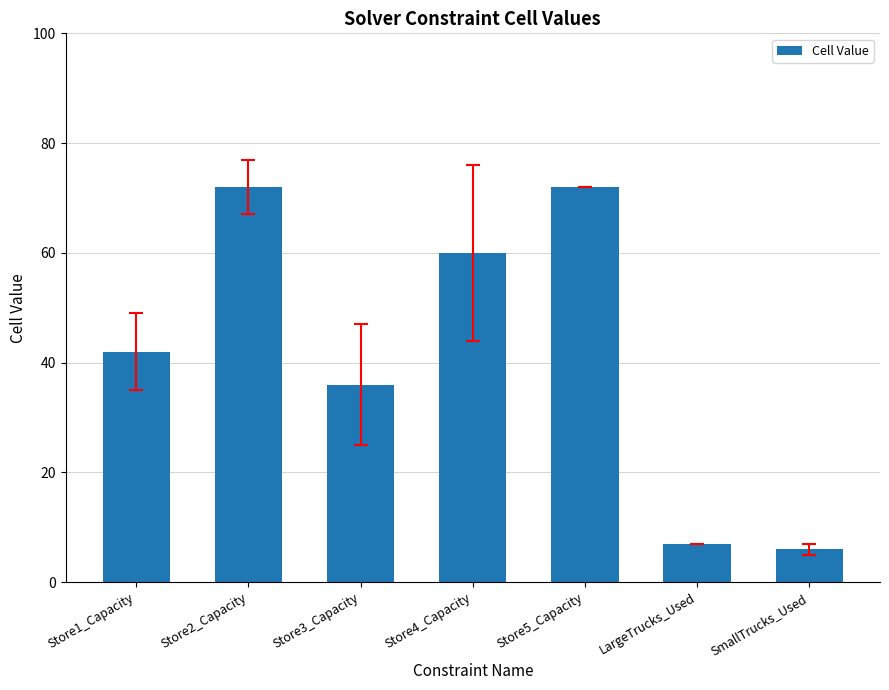

The chart shows a value of 35 at Store5_Capacity. True or false?

False